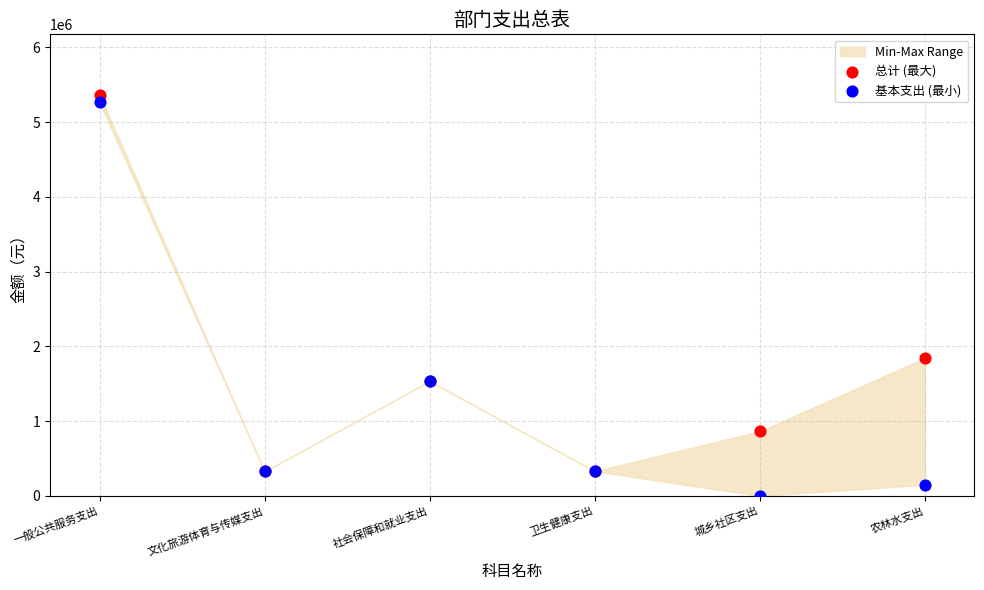

Which series reaches the minimum Y coordinate?

基本支出 (最小)